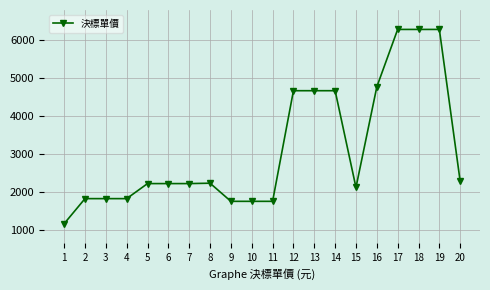

Is it true that the value at 16 is 2250?

False